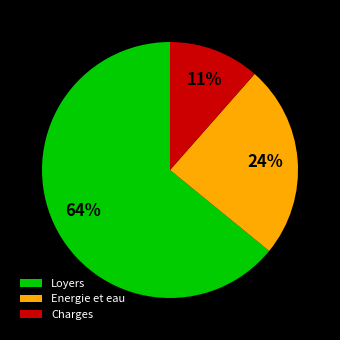

Which has a higher value, Charges or Energie et eau?

Energie et eau